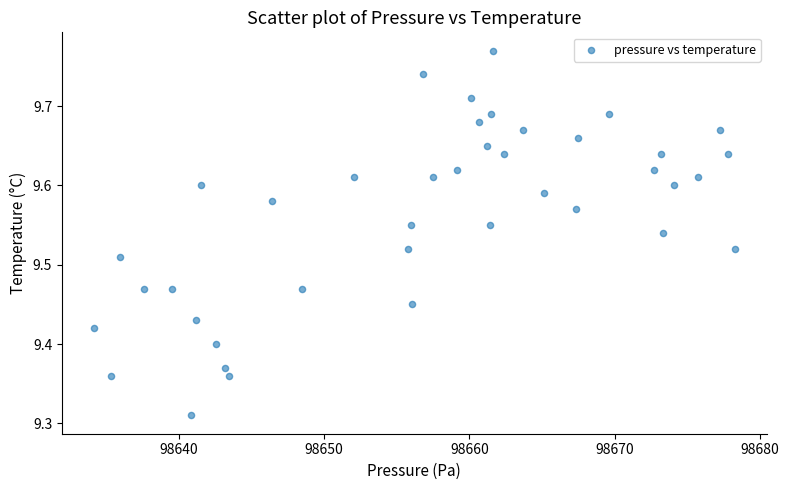

What is the range of X values (max minus min)?

44.1